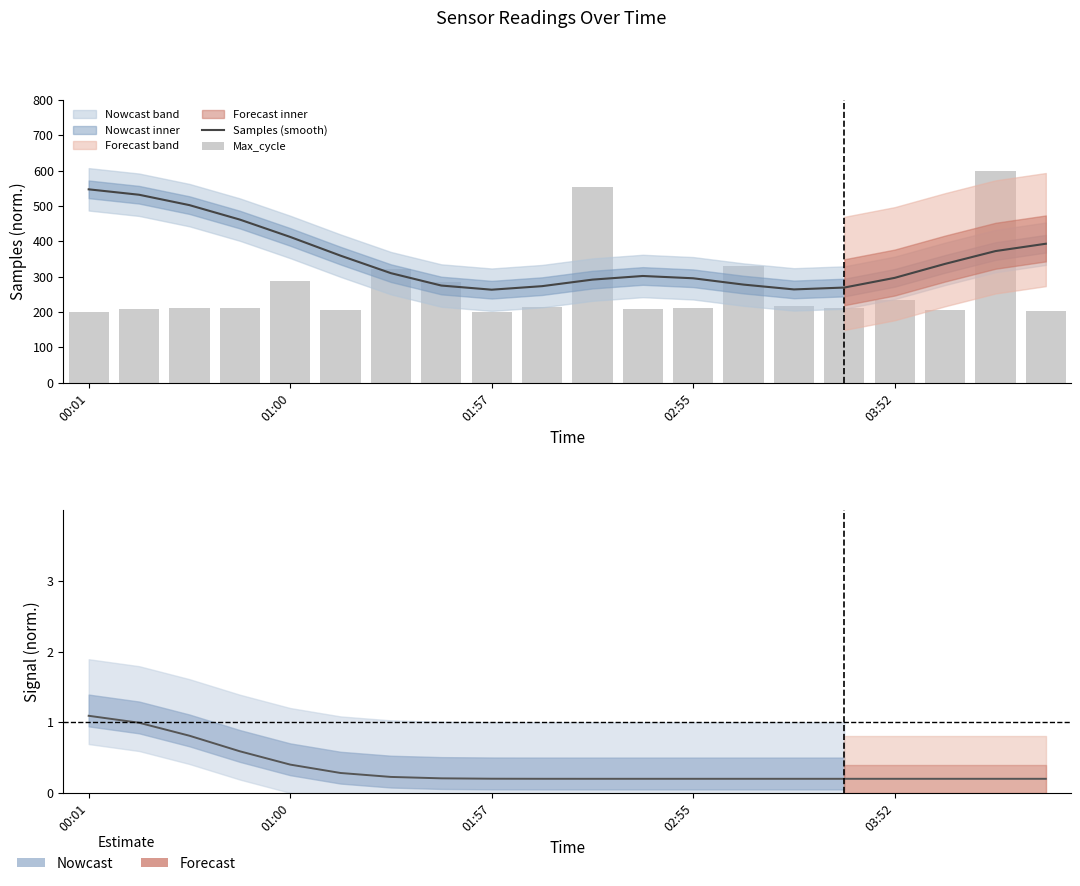

Which series changed the most between 9 and 16?

Samples (smooth)